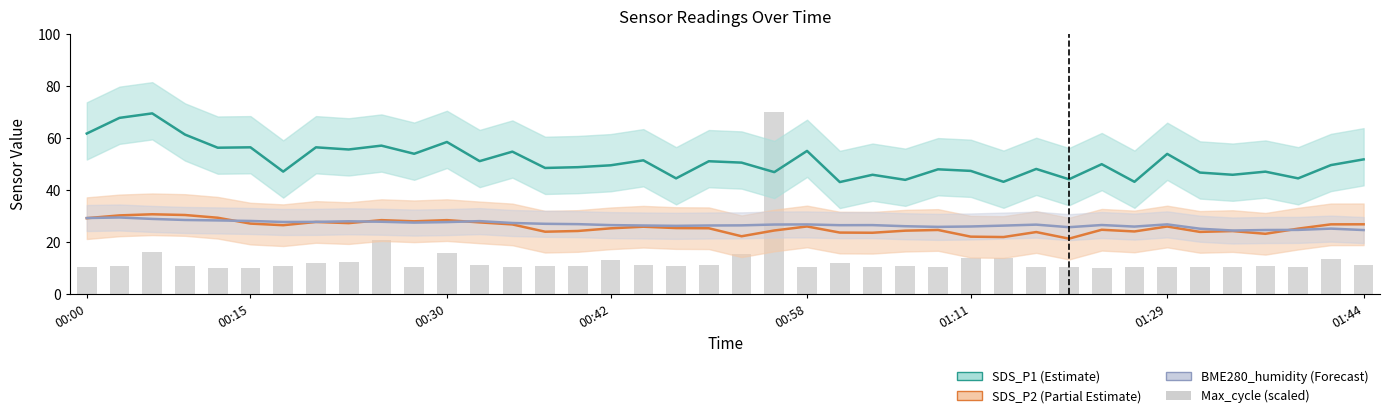

What is the value of the SDS_P1 bar at the 9th from the left?

55.5